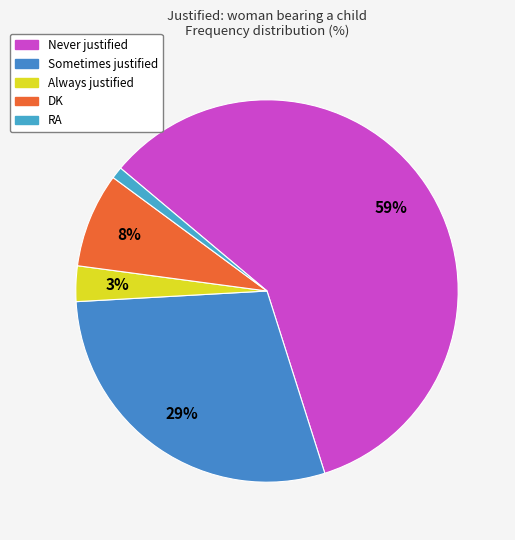

Count the number of slices in the pie.

5